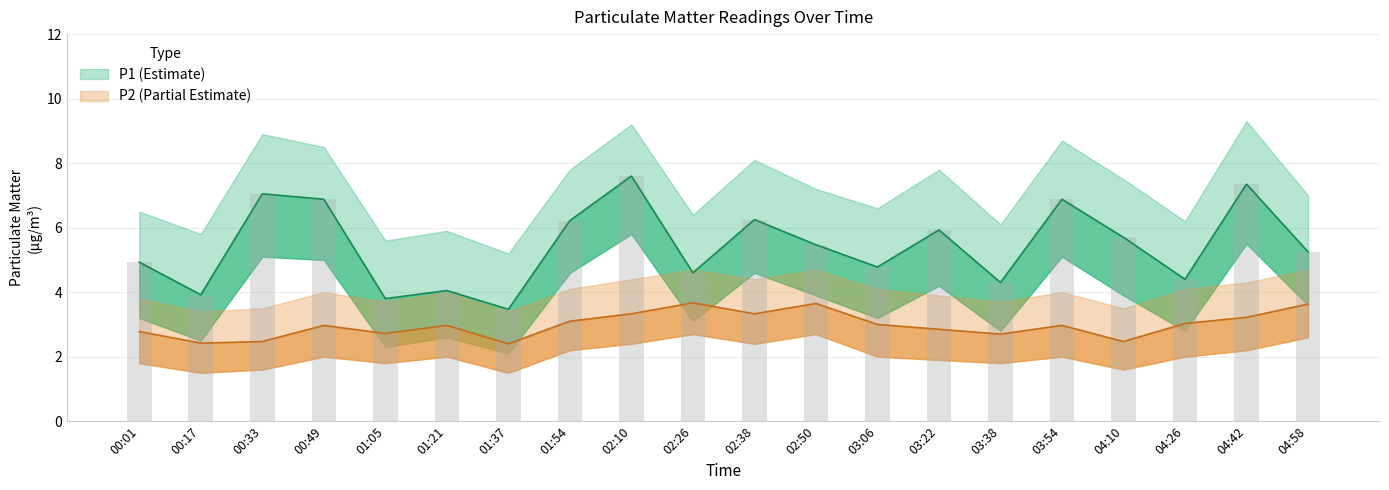

What is the minimum value shown in the chart?

2.4